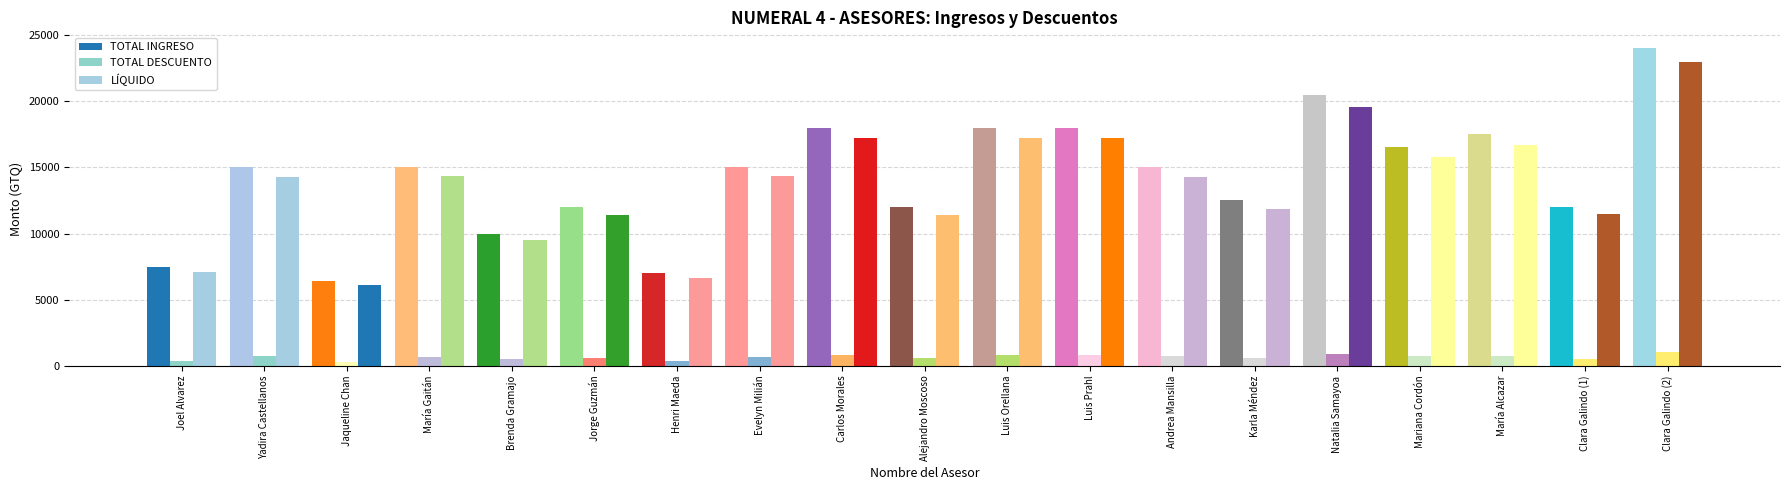

What is the smallest value displayed?

321.1